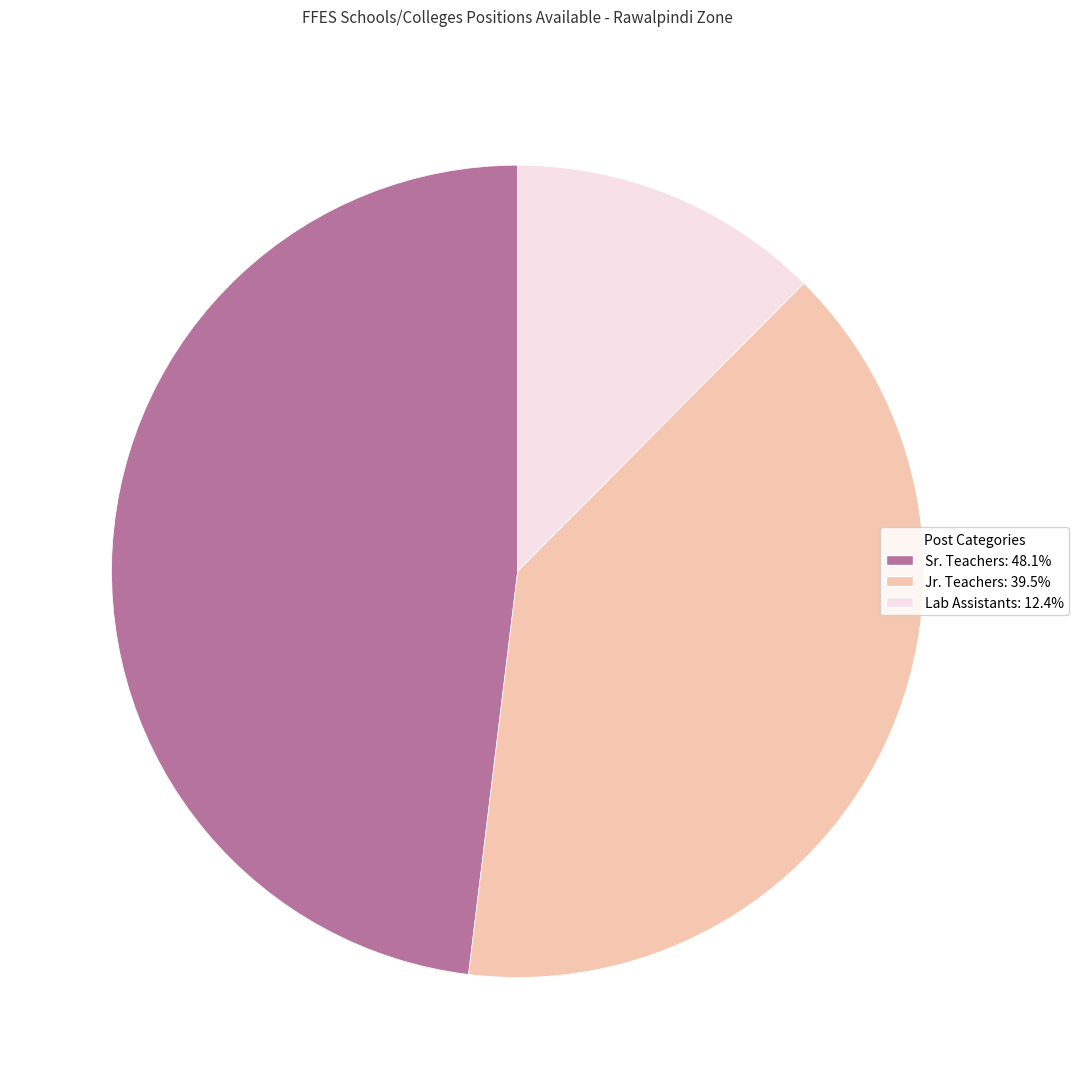

Do Lab Assistants: 12.4% and Jr. Teachers: 39.5% together represent more than half of the pie?

Yes